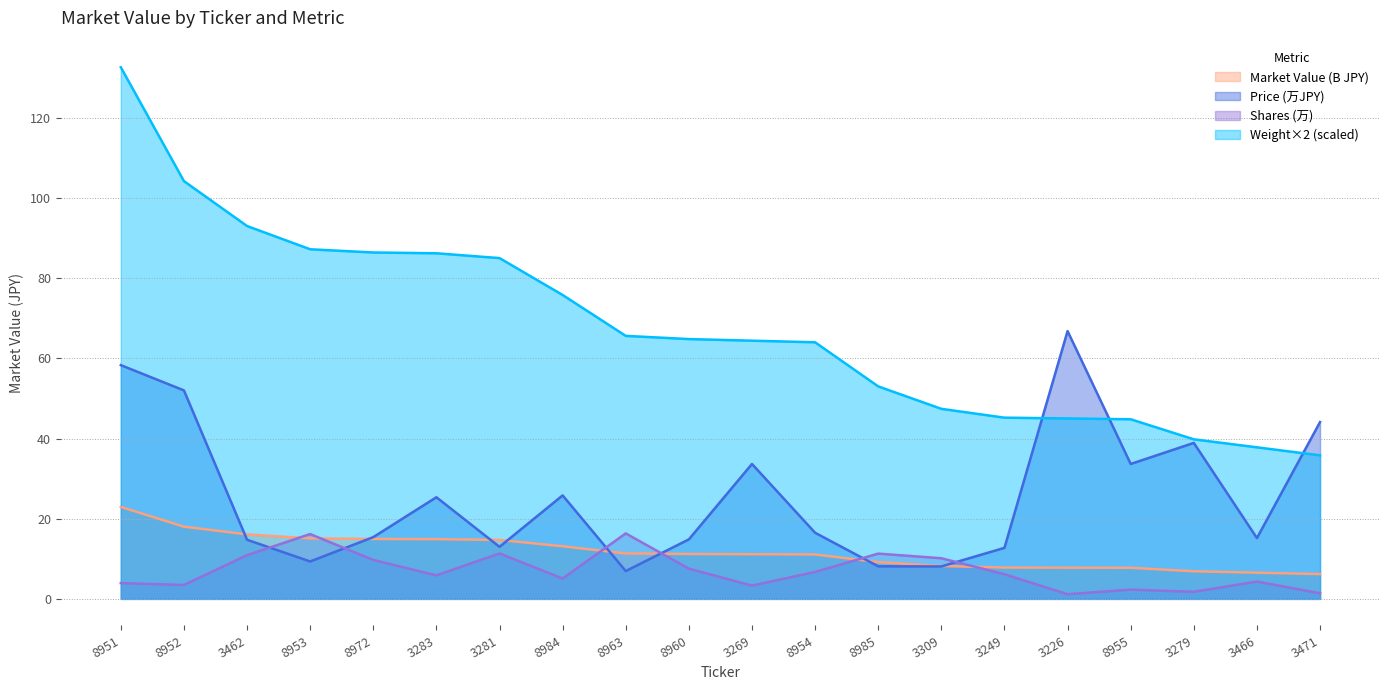

Which series has the widest spread of values?

Weight×2 (scaled)